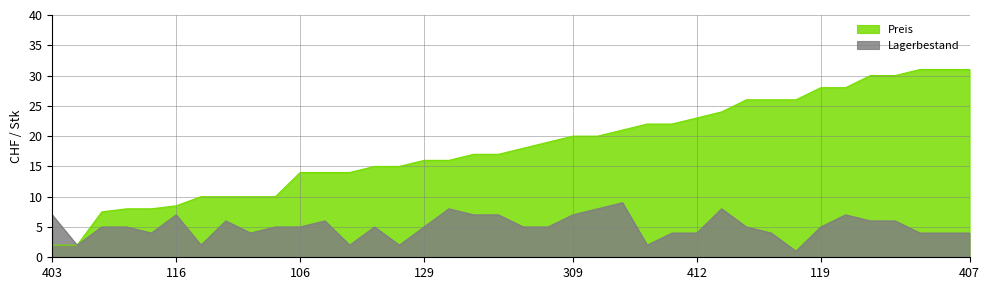

True or false: Lagerbestand and Preis cross at least once.

False